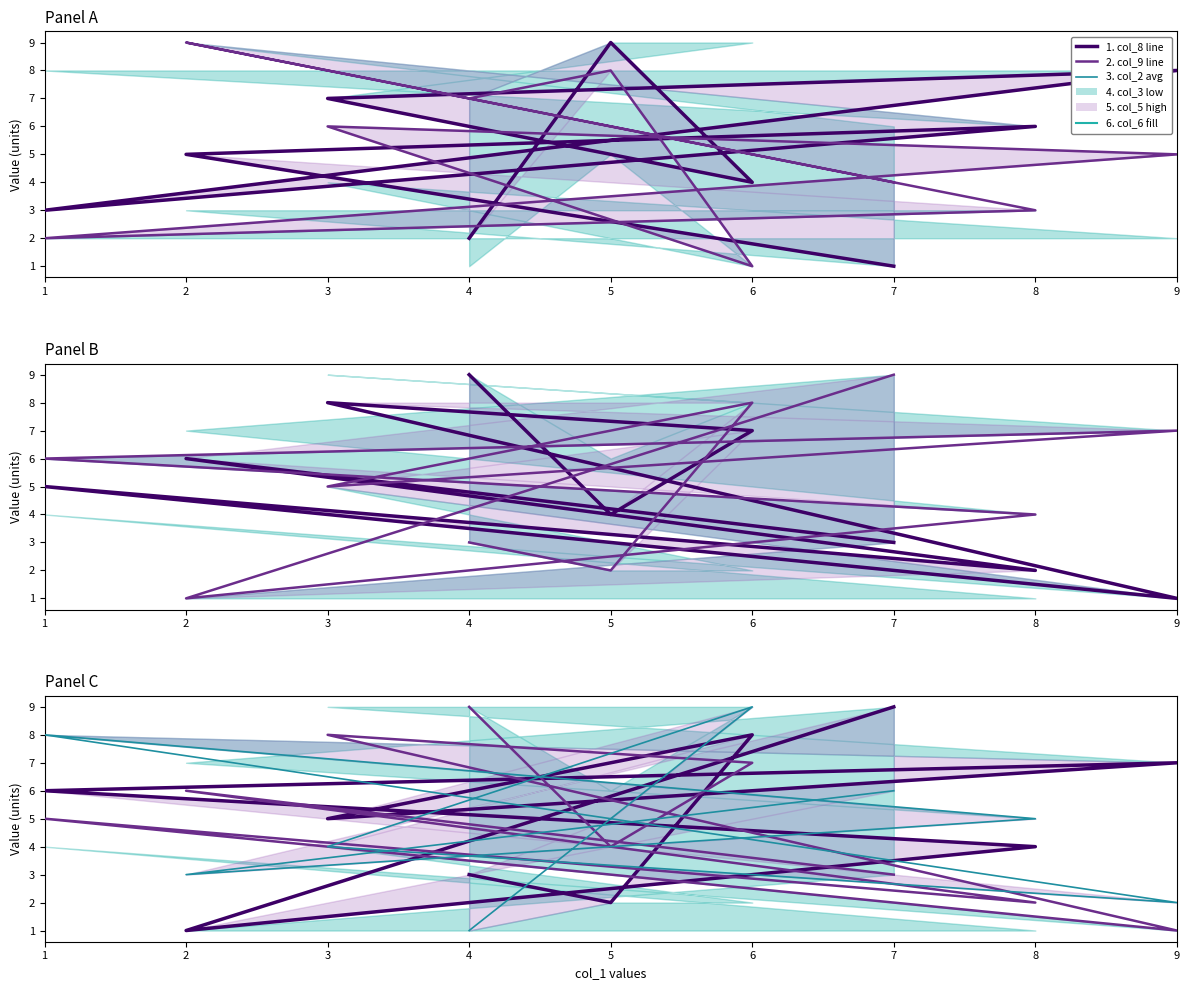

Rank the series at 6 from lowest to highest value.

col_8, col_9, col_5, col_3, col_2